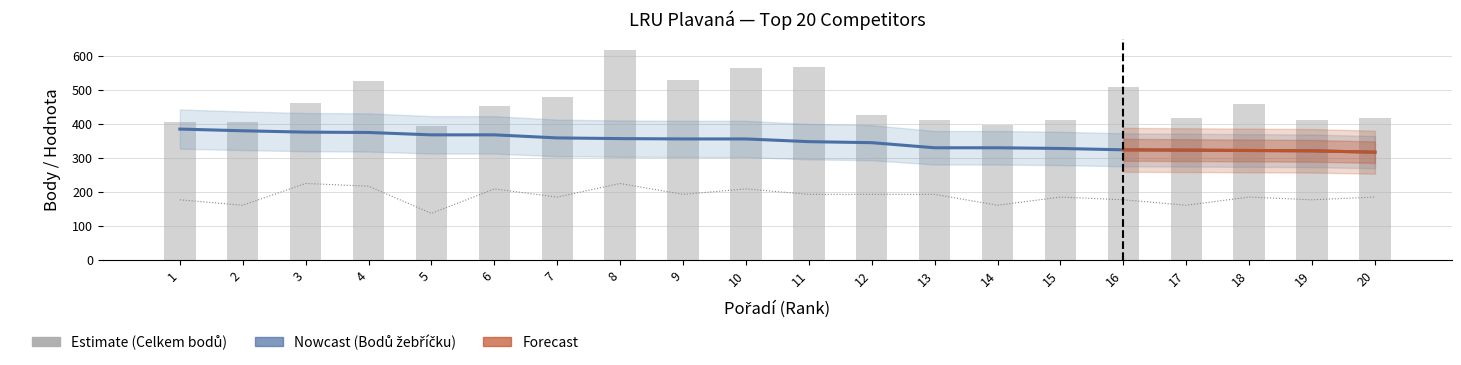

Where is Celkem bodů nearest to the value 505?

16